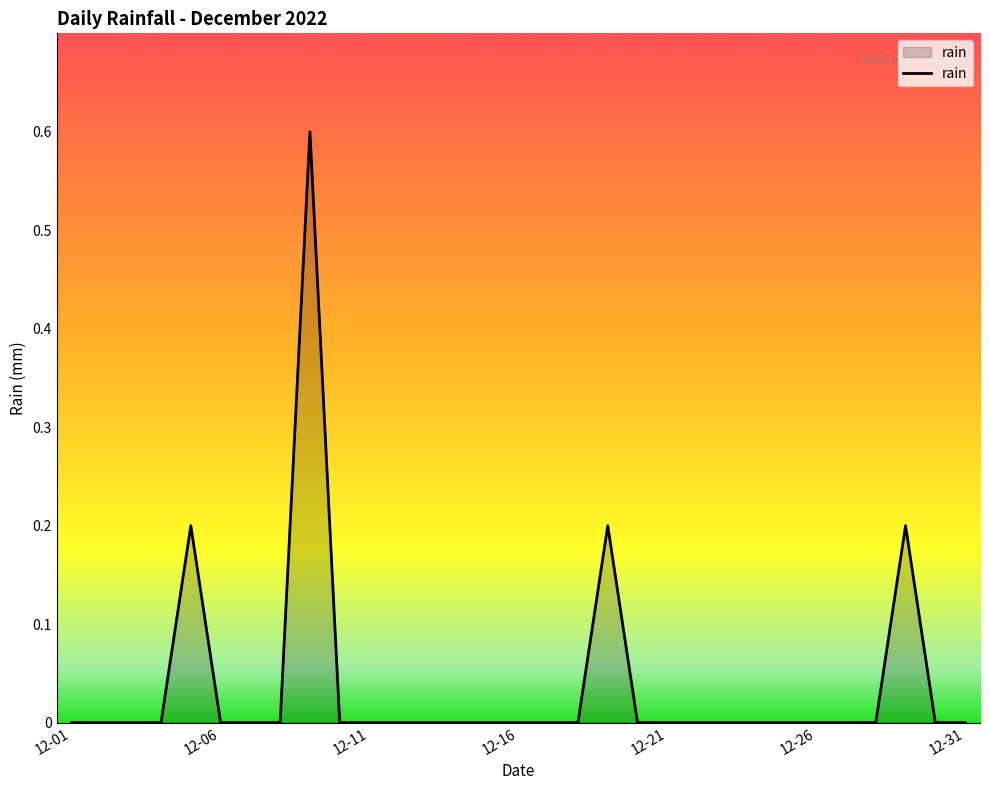

What is the difference between the maximum and minimum values?

0.6